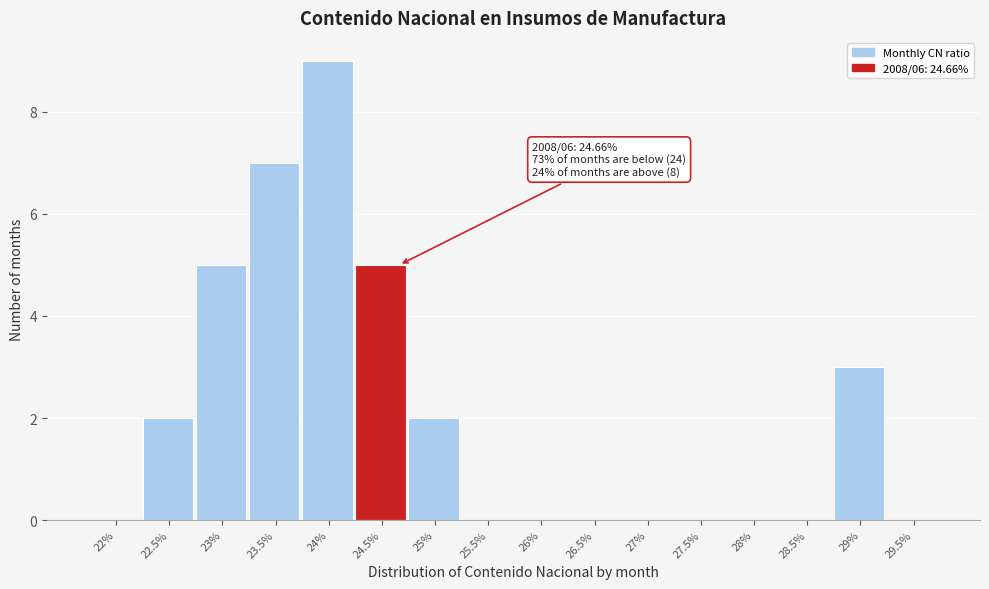

Reading left to right, extract all data points from this chart.

22%=0	22.5%=2	23%=5	23.5%=7	24%=9	24.5%=5	25%=2	25.5%=0	26%=0	26.5%=0	27%=0	27.5%=0	28%=0	28.5%=0	29%=3	29.5%=0